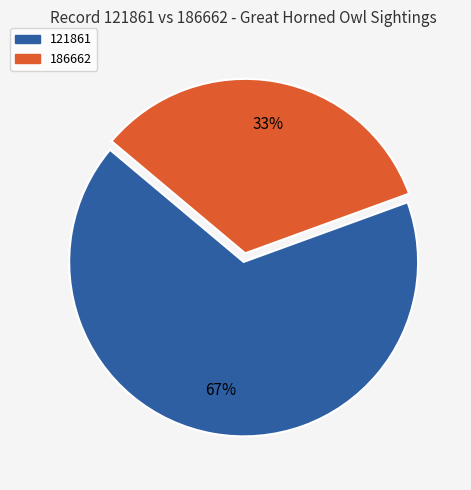

What percentage is the 121861 slice, to the nearest percent?

67%